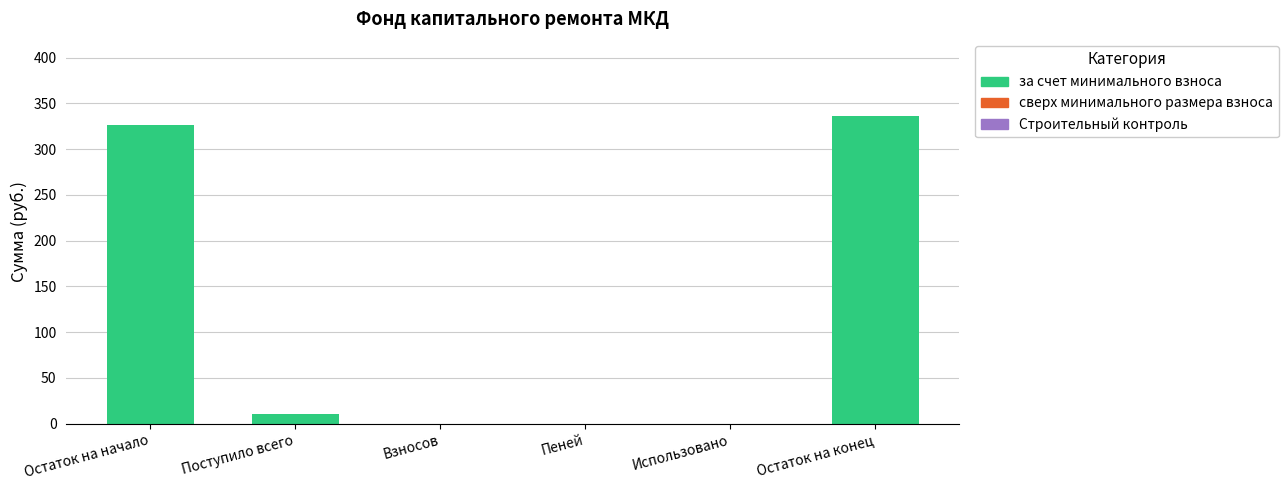

Which has a higher value, Остаток на начало or Поступило всего?

Остаток на начало